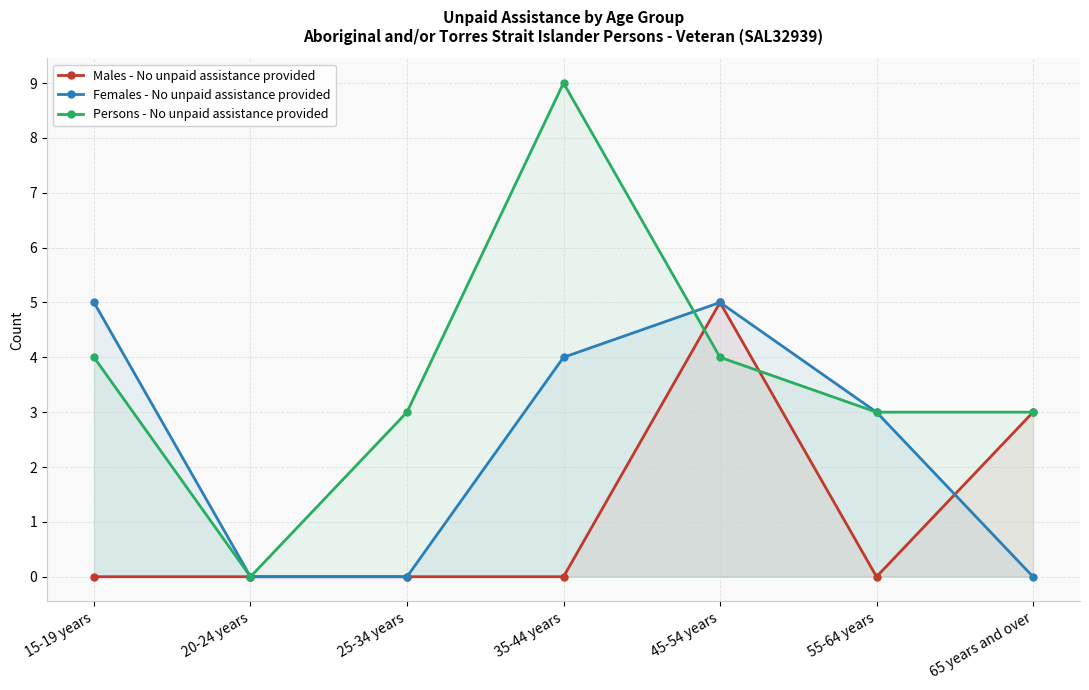

Between 20-24 years and 55-64 years, which series saw the biggest shift?

Females - No unpaid assistance provided